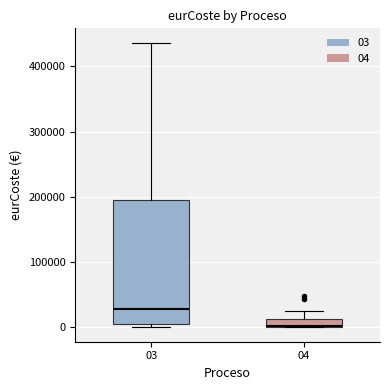

Which box is the tallest, from its lower edge to its upper edge?

03